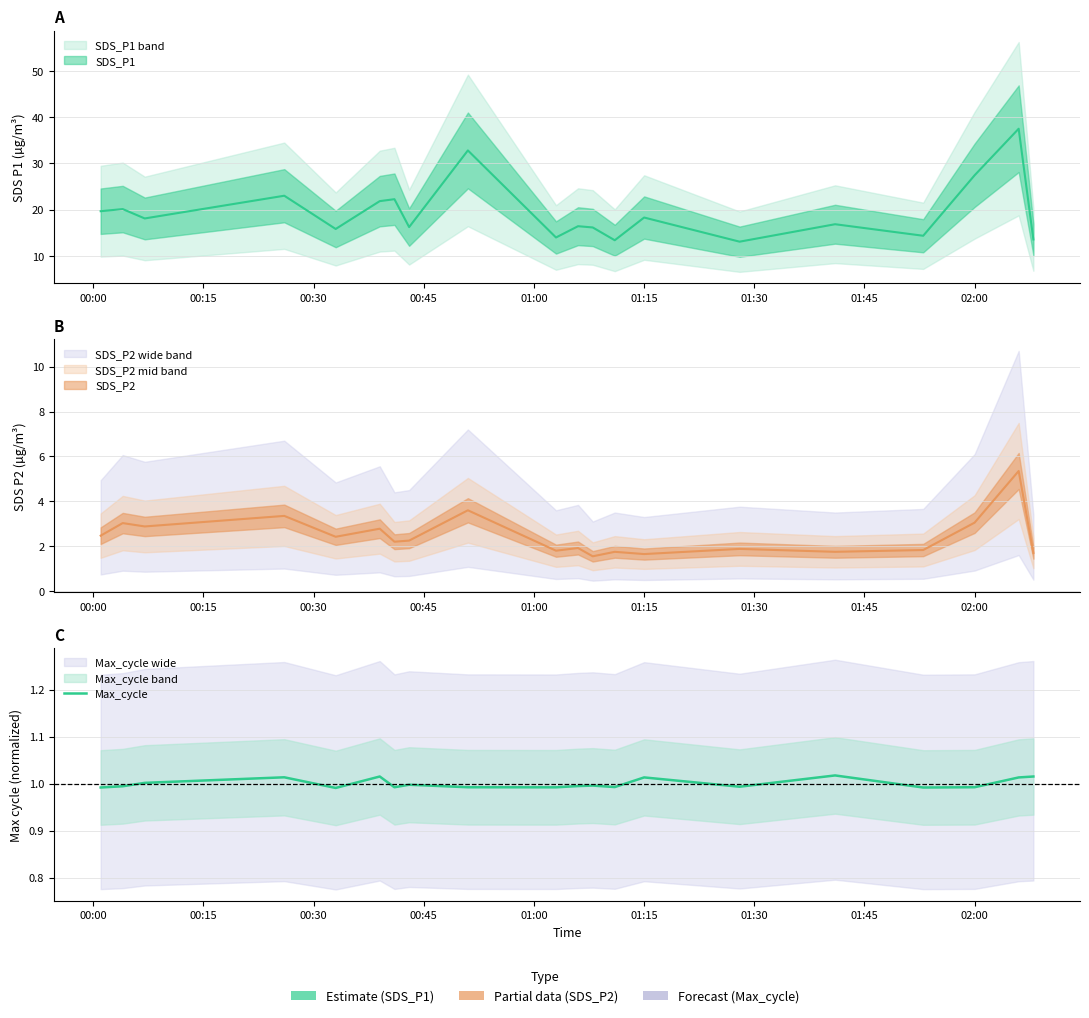

The chart shows a value of 1.0 at 02:00. True or false?

True